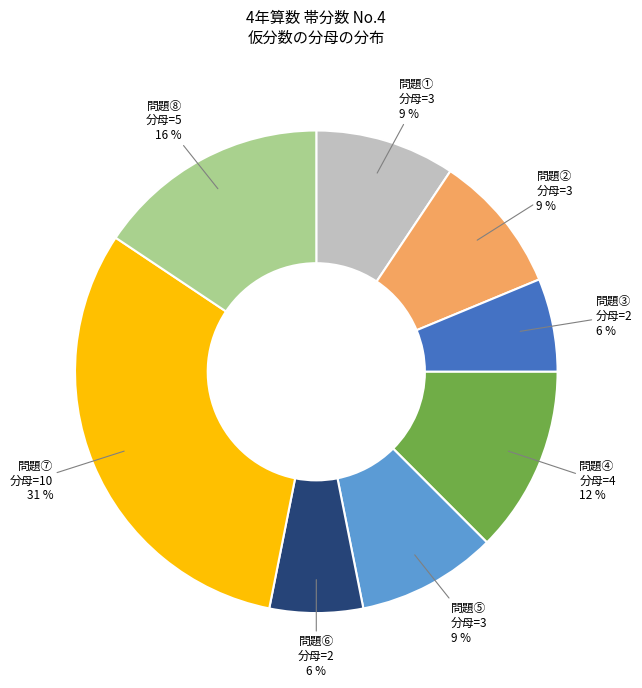

Does any single category account for the majority?

No